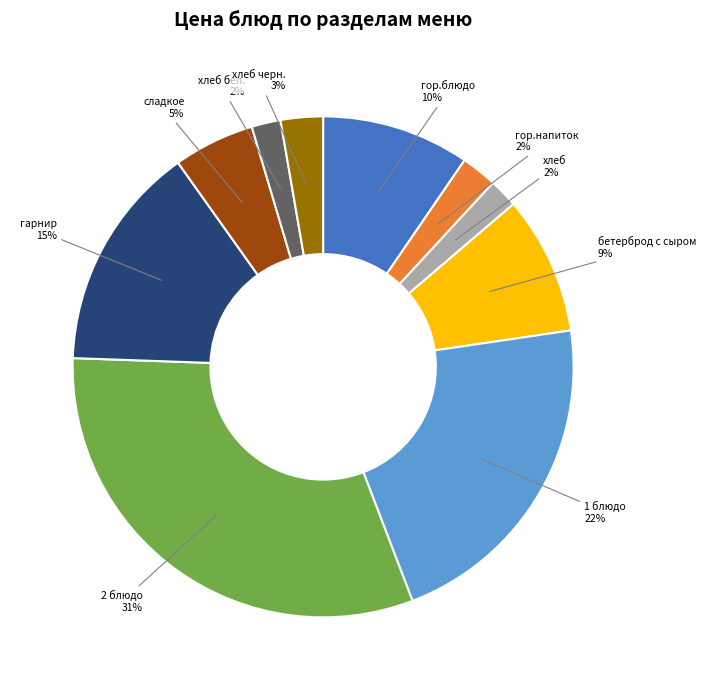

Count the number of slices in the pie.

10